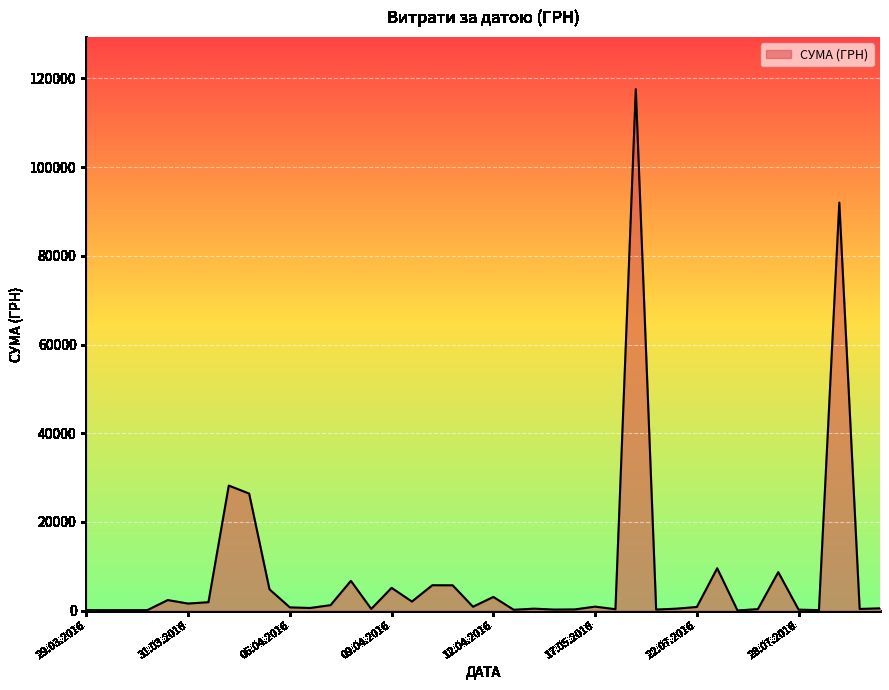

What is the greatest value displayed?

117568.8